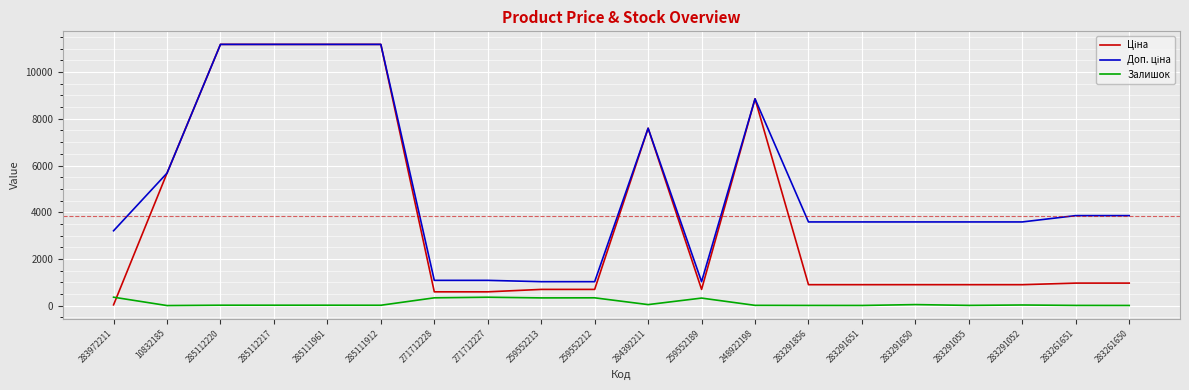

What is the difference between the highest and lowest values at 259552213?

694.6